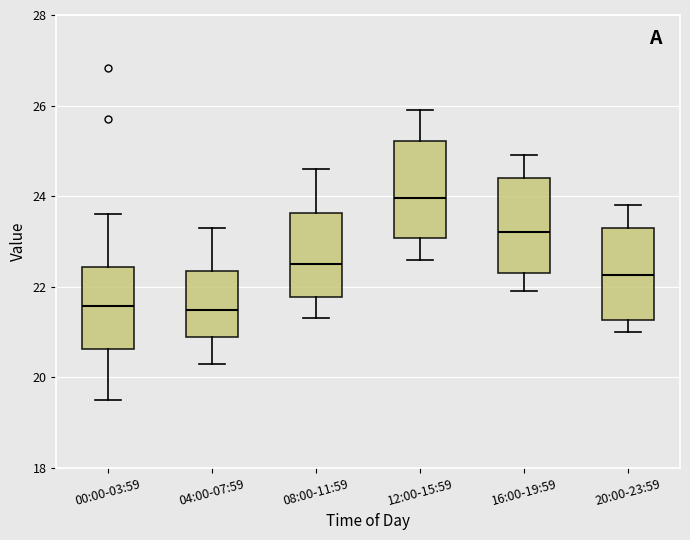

Reading left to right, transcribe this box plot: for each box, give where its median line is, the range the box spans, and where its two whiskers end, as read against the y-axis. The values are not printed on the chart, so give them approximately, as read against the axis.

00:00-03:59: median 21.6, box 20.6 to 22.4, whiskers 19.6 to 23.6
04:00-07:59: median 21.4, box 20.8 to 22.4, whiskers 20.4 to 23.4
08:00-11:59: median 22.6, box 21.8 to 23.6, whiskers 21.4 to 24.6
12:00-15:59: median 24.0, box 23.0 to 25.2, whiskers 22.6 to 26.0
16:00-19:59: median 23.2, box 22.4 to 24.4, whiskers 22.0 to 25.0
20:00-23:59: median 22.2, box 21.2 to 23.4, whiskers 21.0 to 23.8